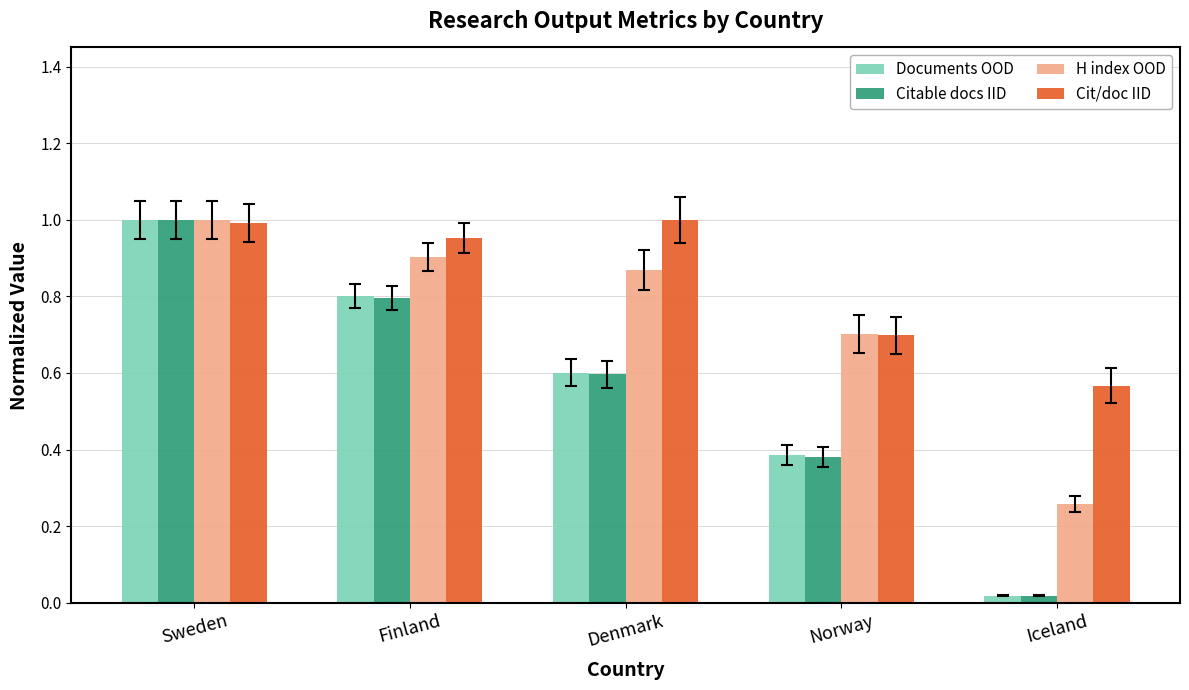

Are the bars horizontal?

No